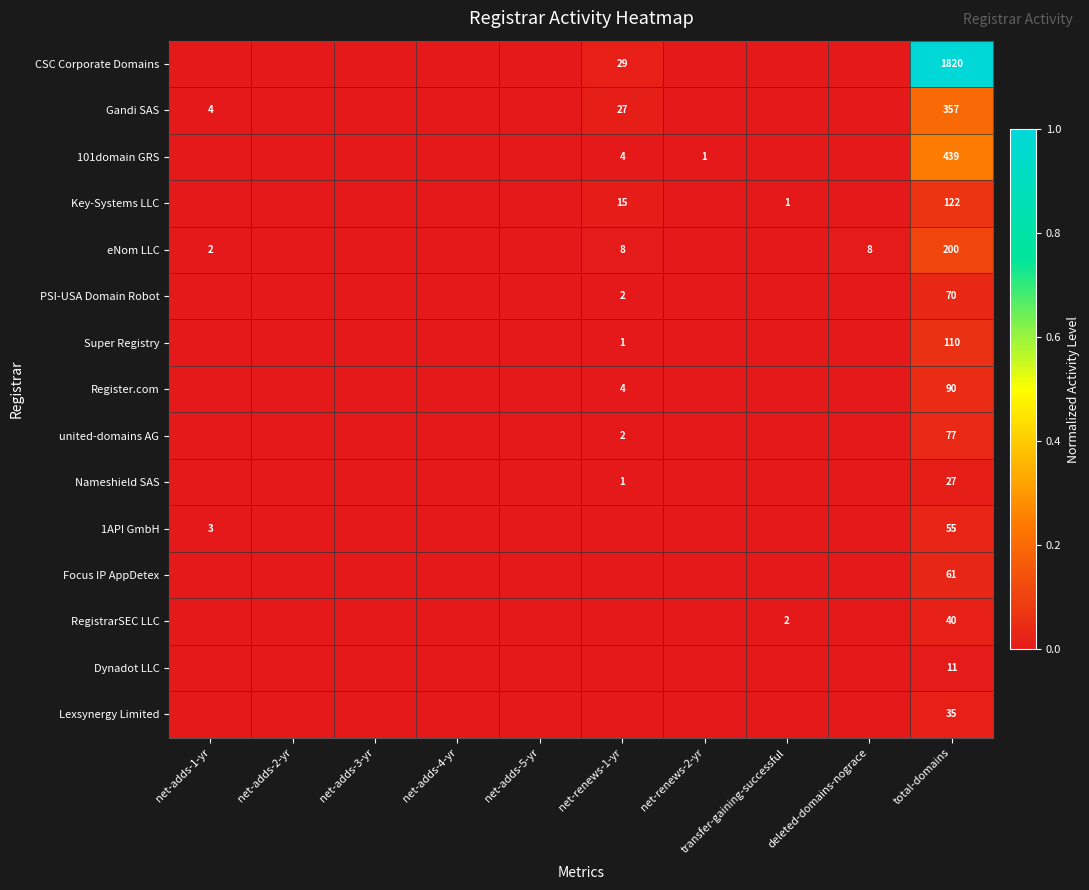

Which has a higher value, deleted-domains-nograce or net-adds-3-yr?

deleted-domains-nograce